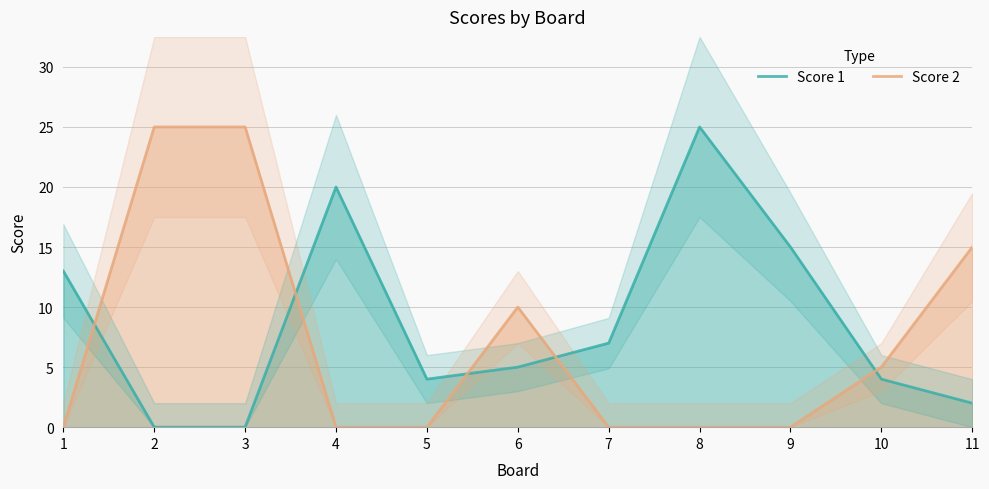

Reading left to right, extract all data points from this chart.

Score 1: 1=13	2=0	3=0	4=20	5=4	6=5	7=7	8=25	9=15	10=4	11=2
Score 2: 1=0	2=25	3=25	4=0	5=0	6=10	7=0	8=0	9=0	10=5	11=15